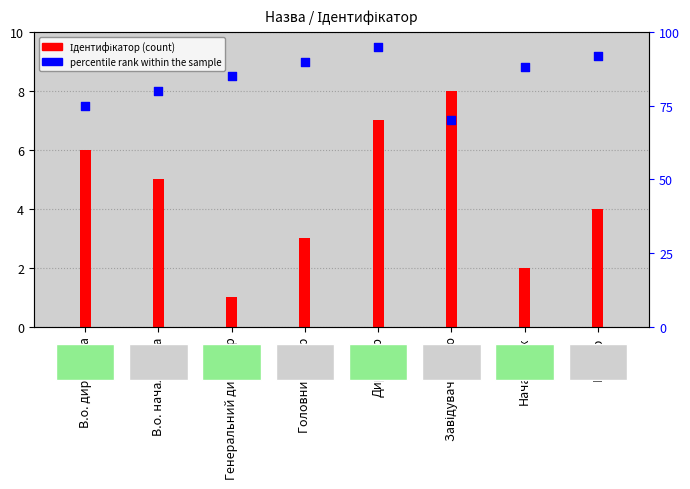

At how many categories does at least one series exceed 82?

5